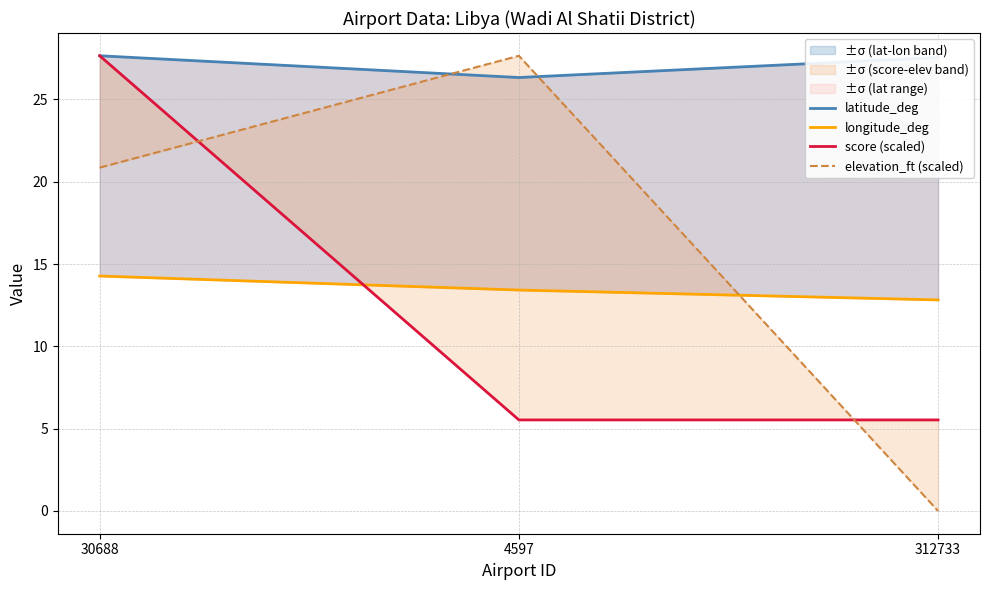

Which label corresponds to the smallest value in the chart?

312733